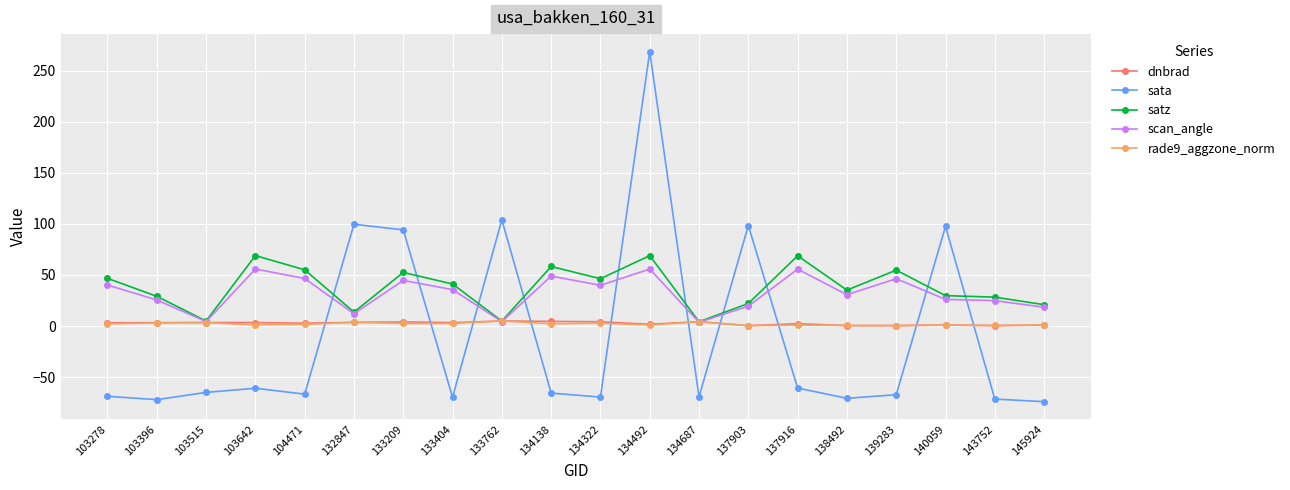

True or false: satz has more than 0 points higher than both neighbors.

True